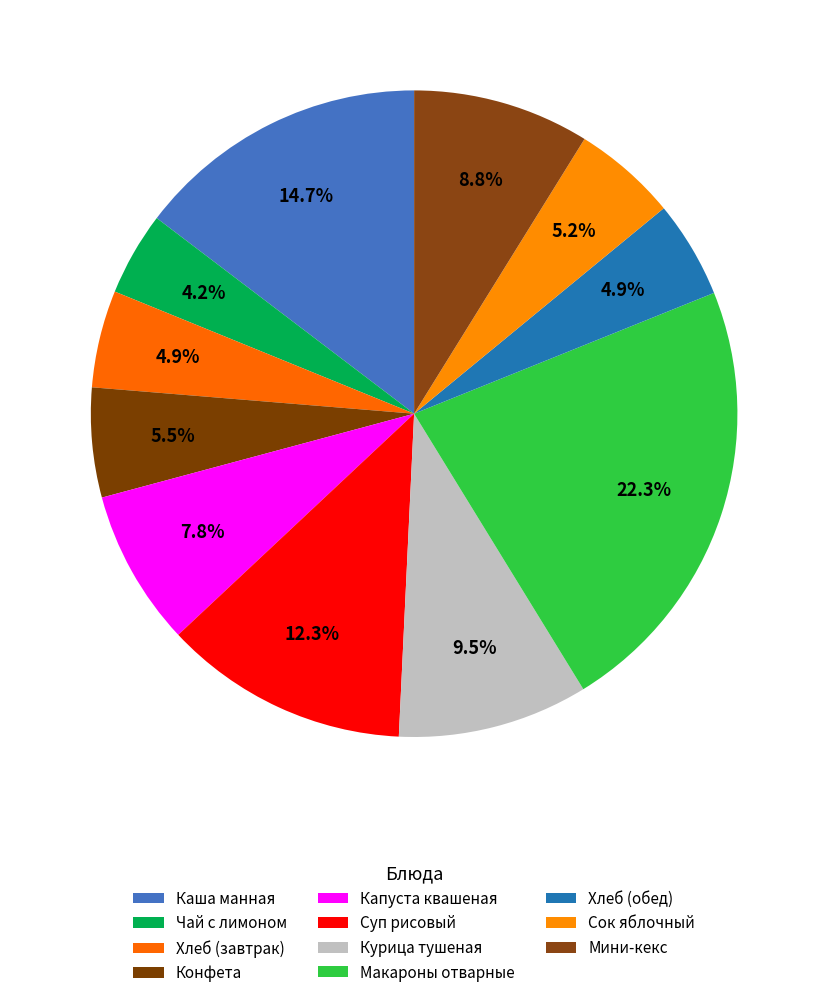

Count the number of slices in the pie.

11